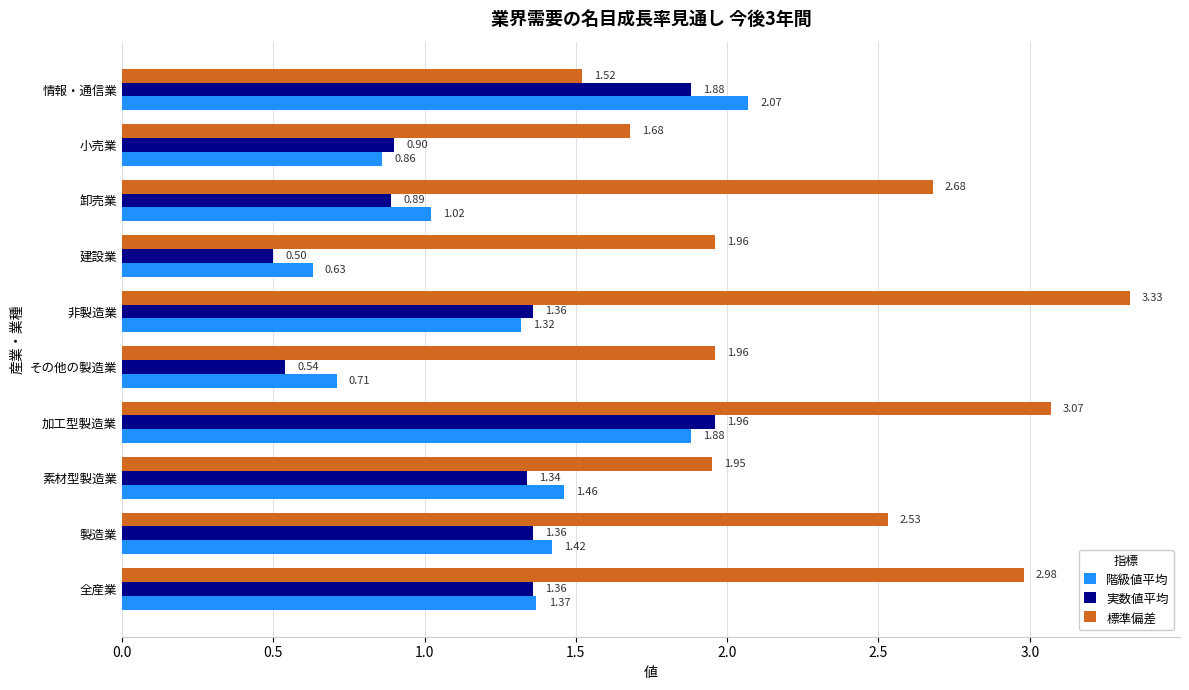

Which series has the largest total across all categories?

標準偏差